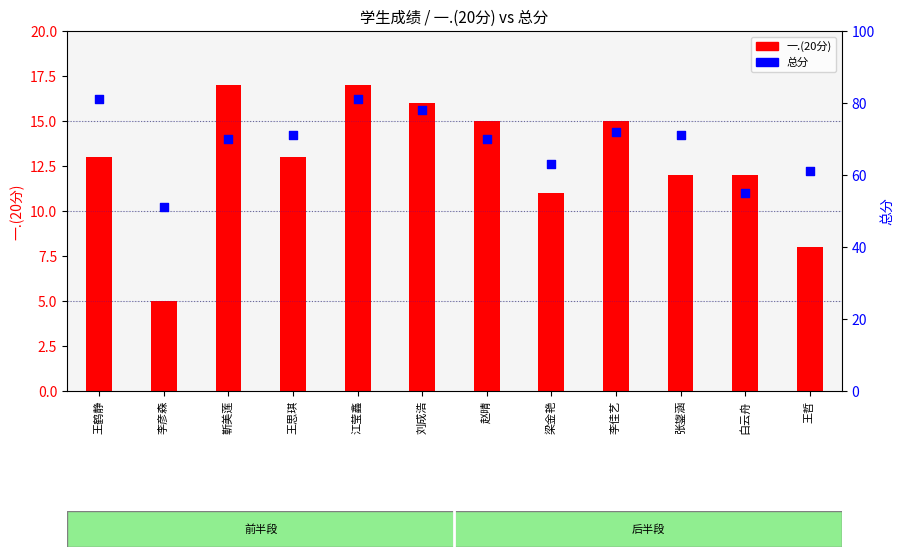

At how many categories does at least one series exceed 51?

11